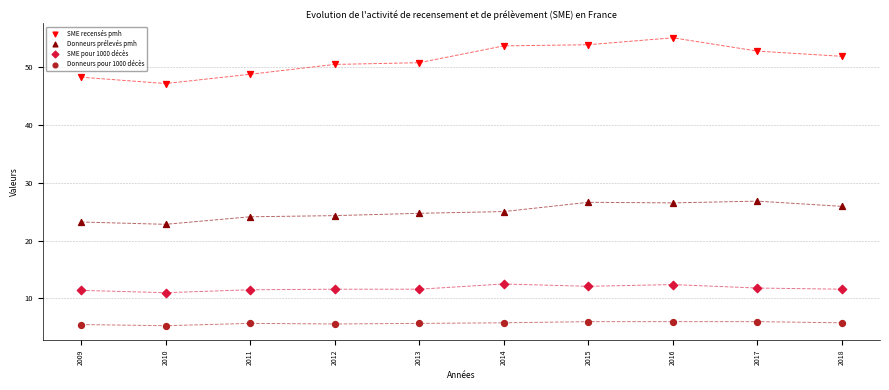

Which series contains the lowest Y value?

Donneurs pour 1000 décès